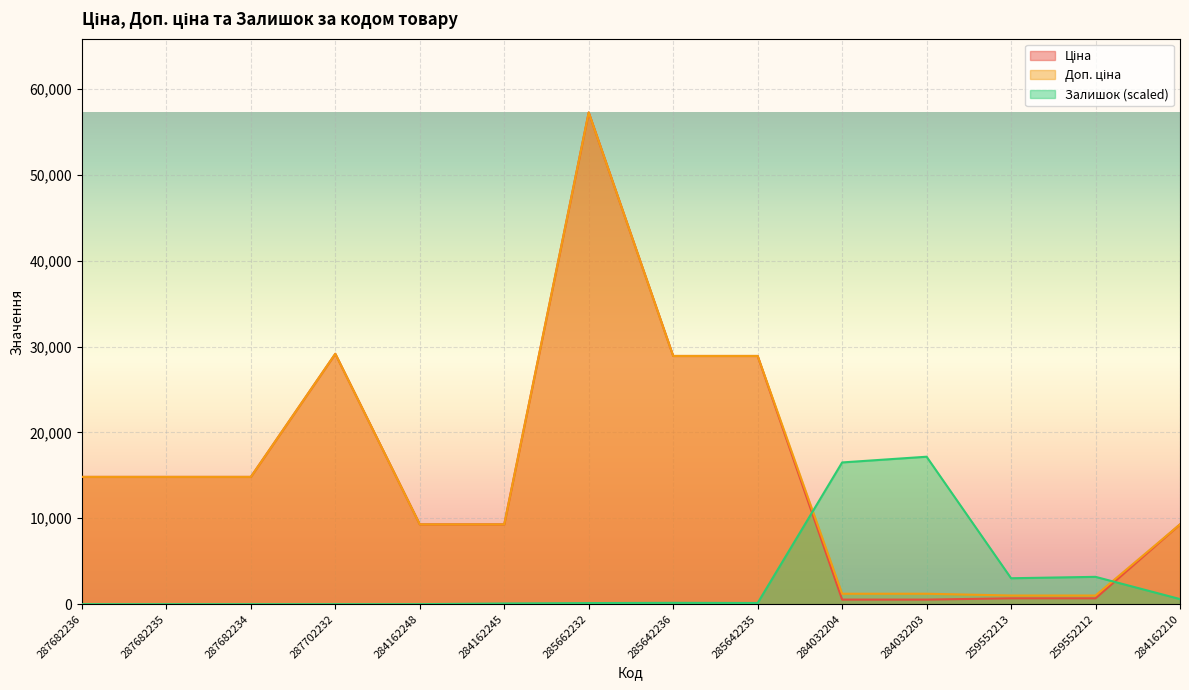

What are all the series names shown in the legend?

Ціна, Доп. ціна, Залишок